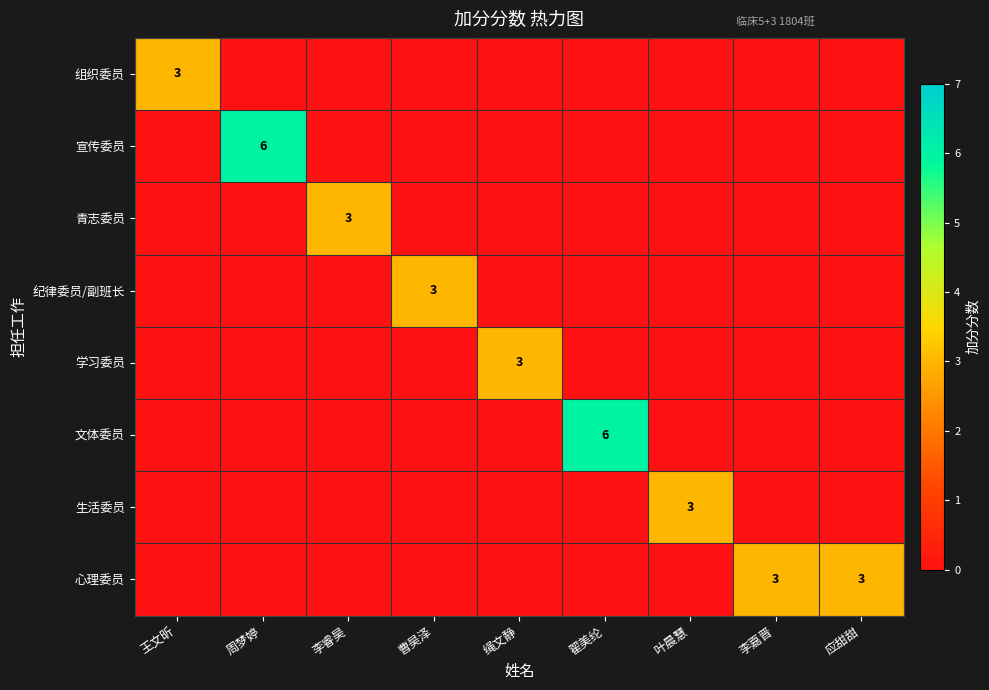

Is it true that 心理委员 equals 4 at 李嘉晋?

False